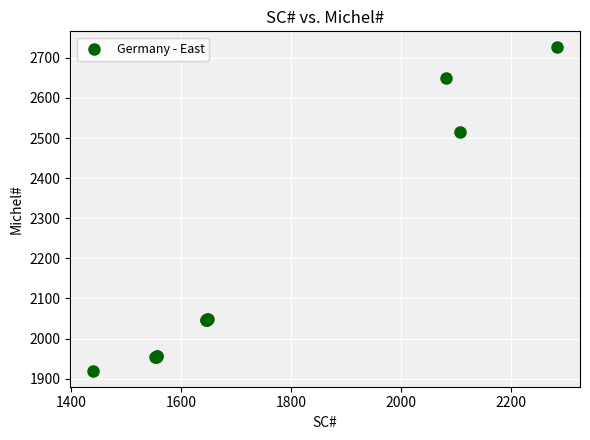

What Y value in the scatter plot is closest to 2323?

2514